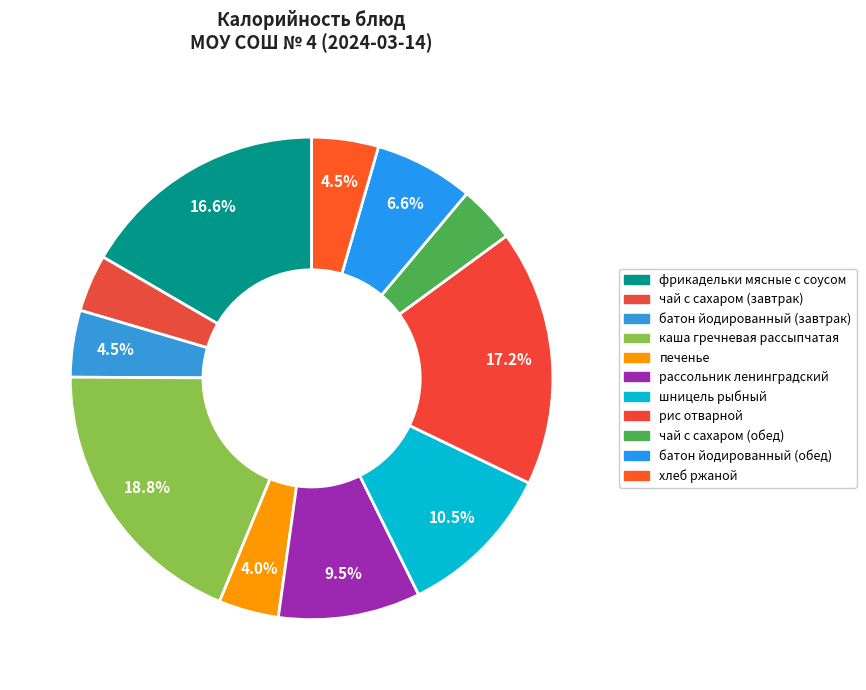

To the nearest percent, what percentage of the pie is печенье?

4%